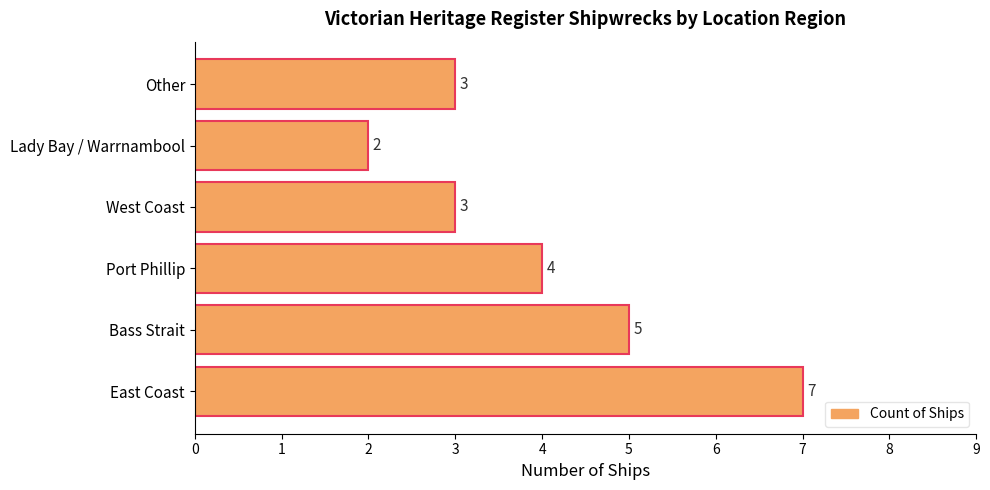

What is the smallest value displayed?

2